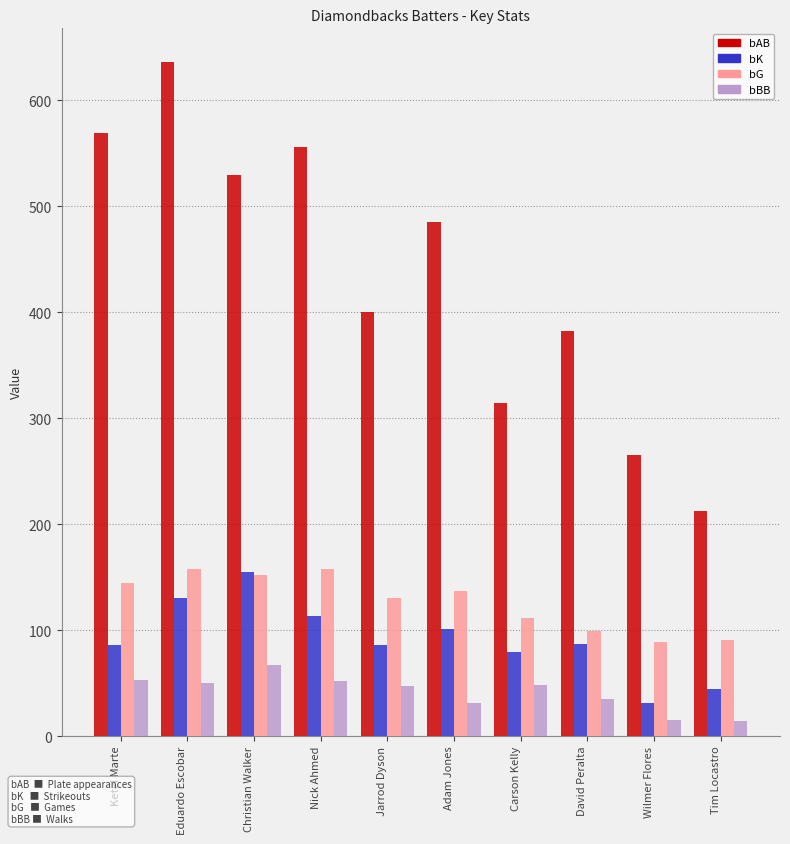

How many data points does each series have?

10